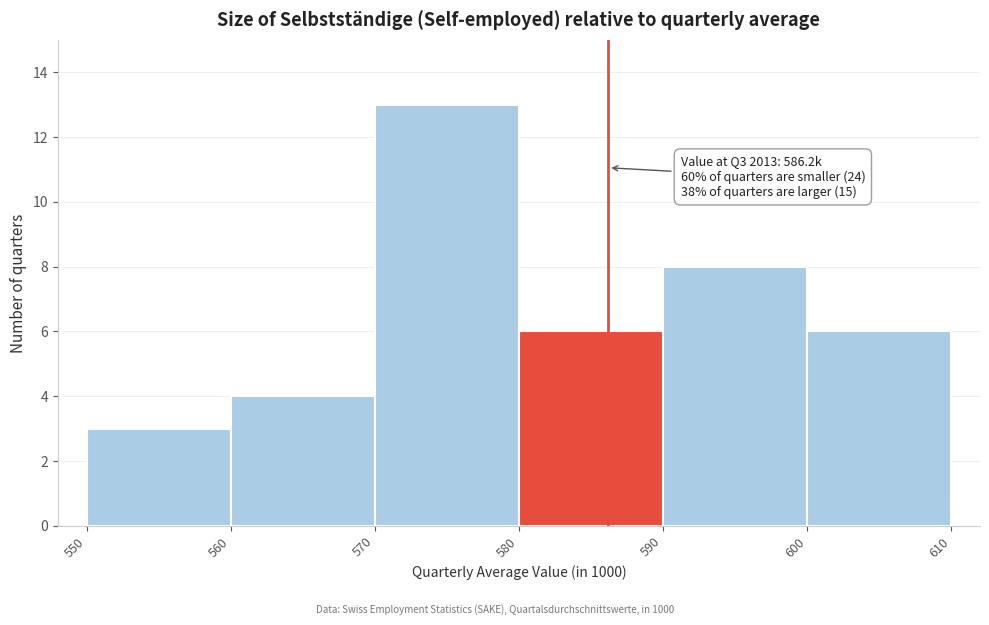

Over which range of the x-axis is the bar tallest?

570 to 580